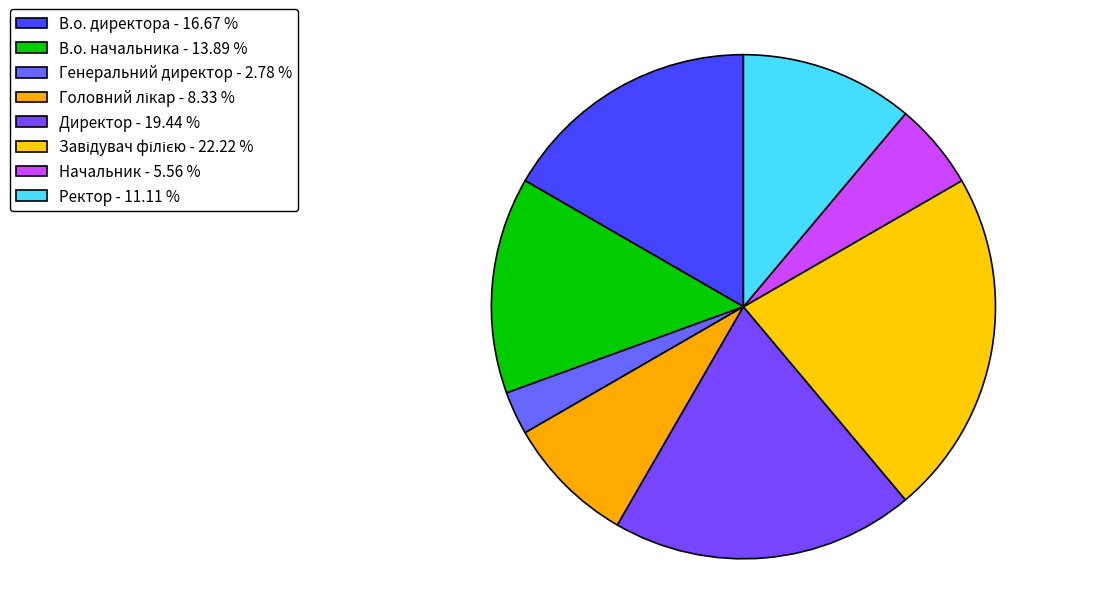

What is the largest slice in the pie chart?

Завідувач філією